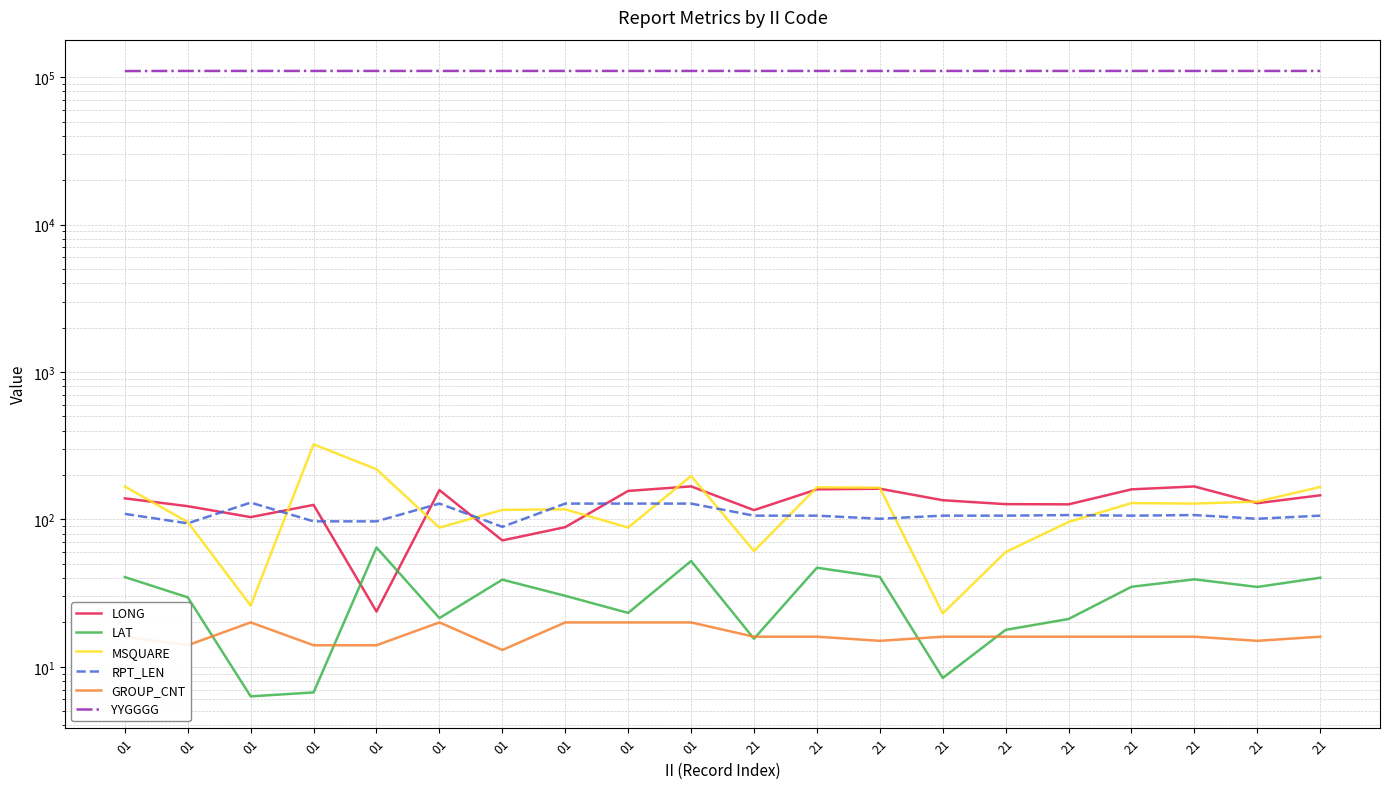

Does the chart have visible grid lines?

Yes